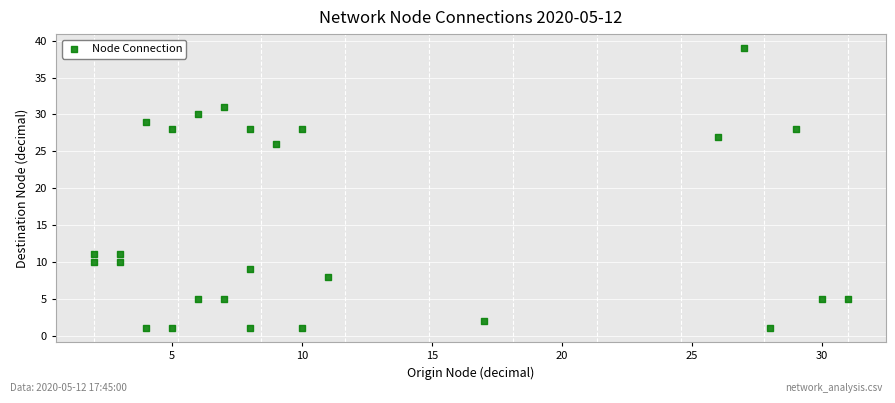

What is the range of X values (max minus min)?

29